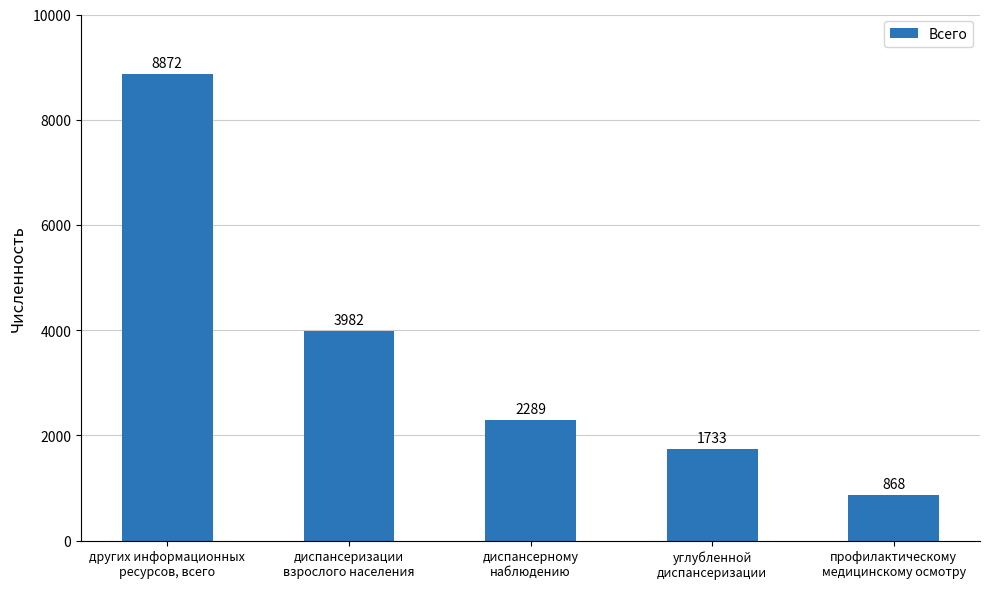

What position from the right is углубленной
диспансеризации?

2